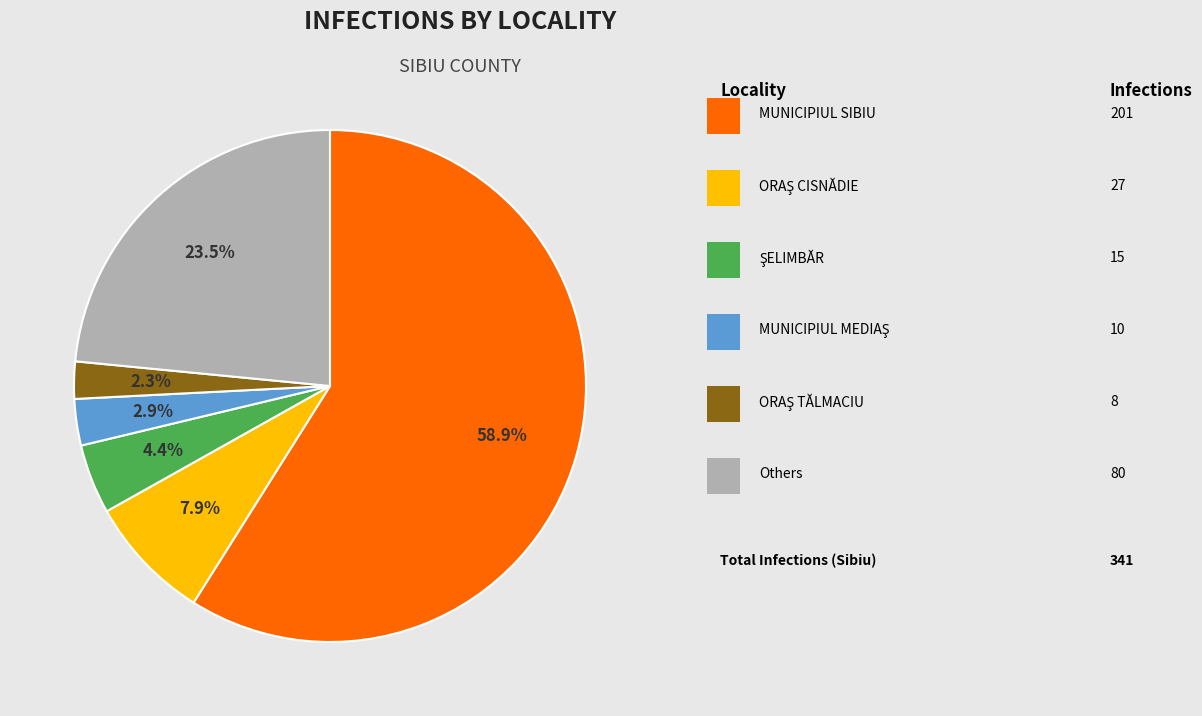

How many slices are in this pie chart?

6